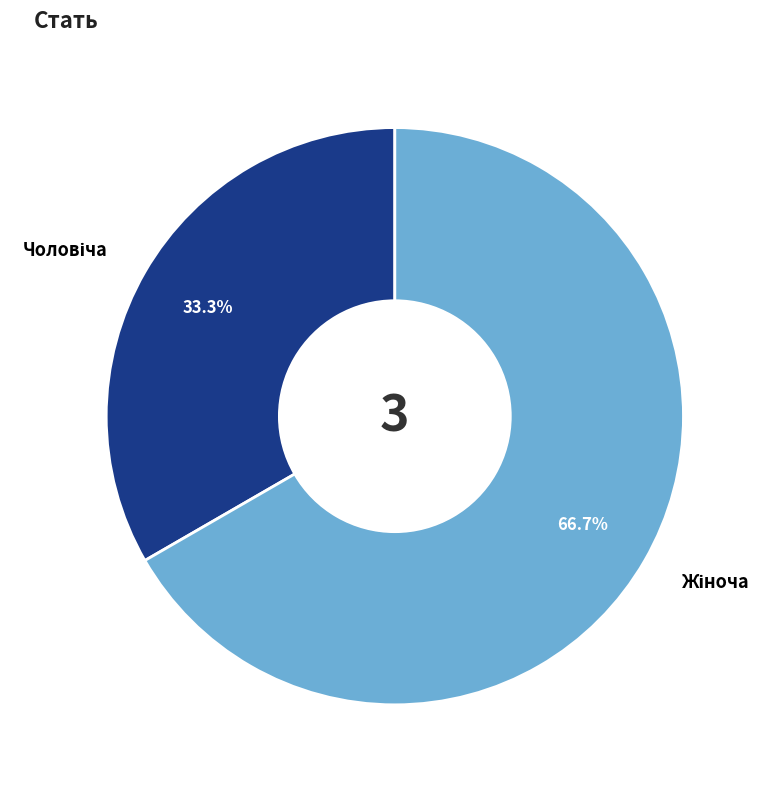

Does any single category account for the majority?

Yes